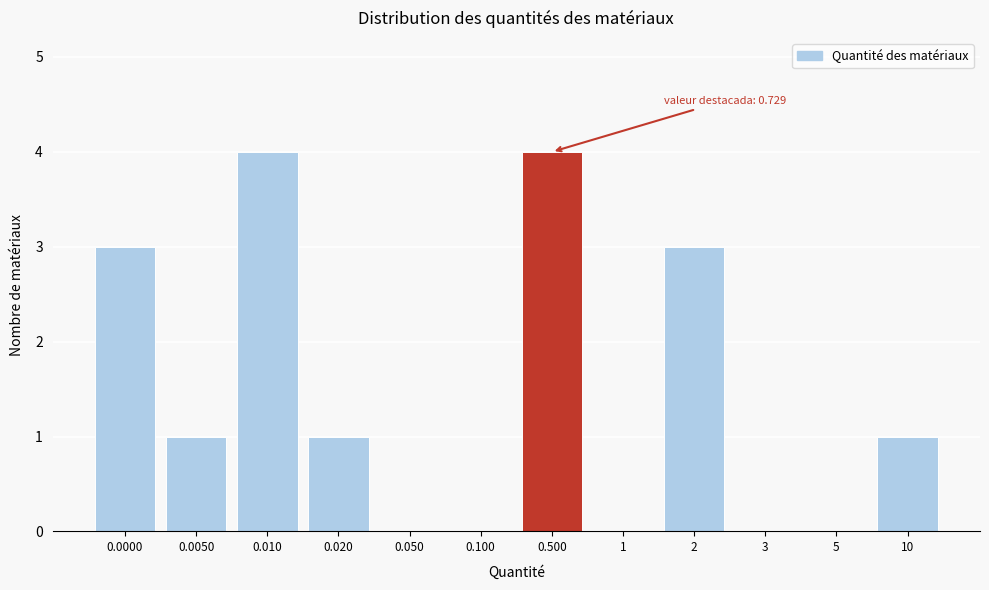

Reading left to right, transcribe all the data shown in this chart.

0.0000=3	0.0050=1	0.010=4	0.020=1	0.050=0	0.100=0	0.500=4	1=0	2=3	3=0	5=0	10=1